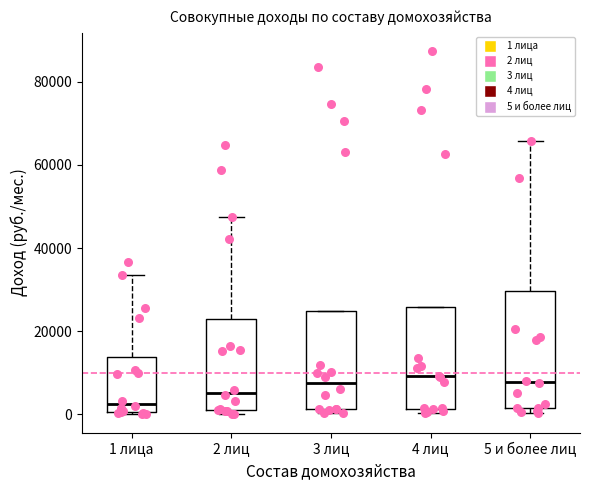

Reading left to right, read every box against the y-axis: the position of its median line, the range the box covers, and the ends of its whiskers. The values are not printed on the chart, so give them approximately, as read against the axis.

1 лица: median 2000, box 0 to 14000, whiskers 0 to 34000
2 лиц: median 6000, box 0 to 22000, whiskers 0 (just below the box's lower edge) to 48000
3 лиц: median 8000, box 2000 to 24000, whiskers 0 to 24000
4 лиц: median 10000, box 2000 to 26000, whiskers 0 to 26000
5 и более лиц: median 8000, box 2000 to 30000, whiskers 0 to 66000